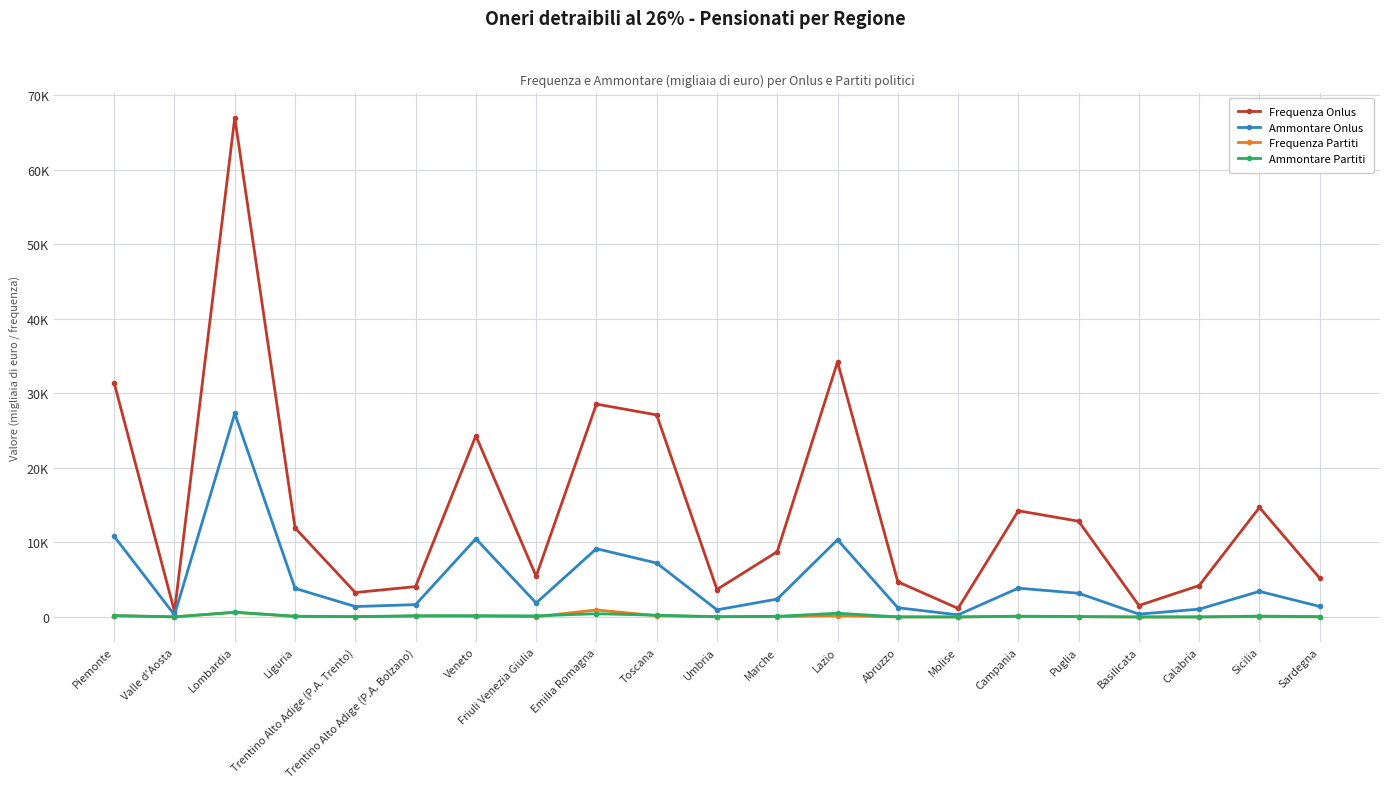

What are all the series names shown in the legend?

Frequenza Onlus, Ammontare Onlus, Frequenza Partiti, Ammontare Partiti